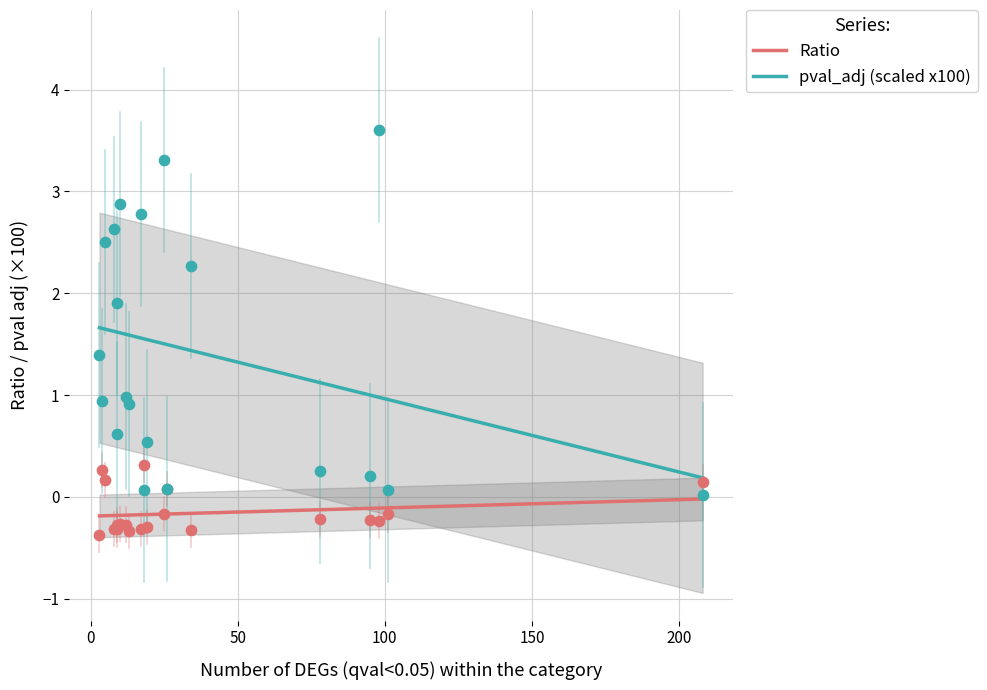

Which series contains the highest Y value?

pval_adj_scaled